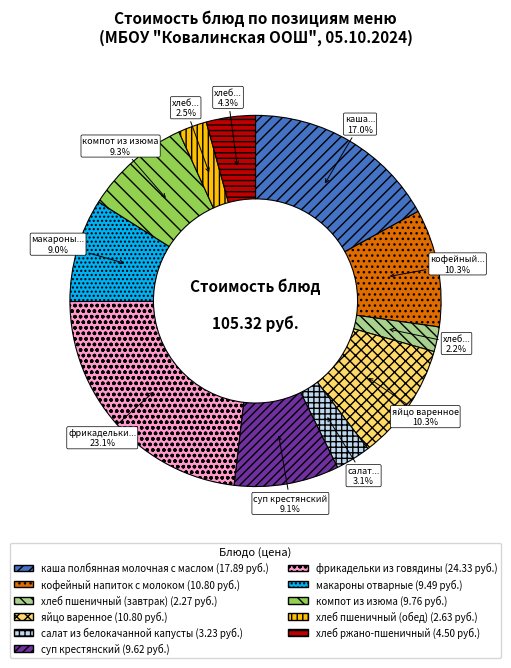

Does any single category account for the majority?

No